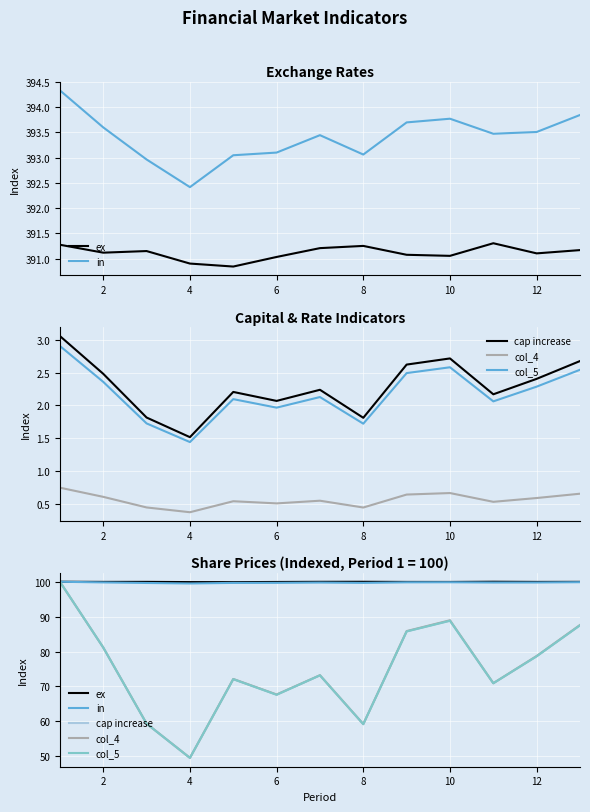

Between 8 and 12, which series saw the biggest shift?

col_4